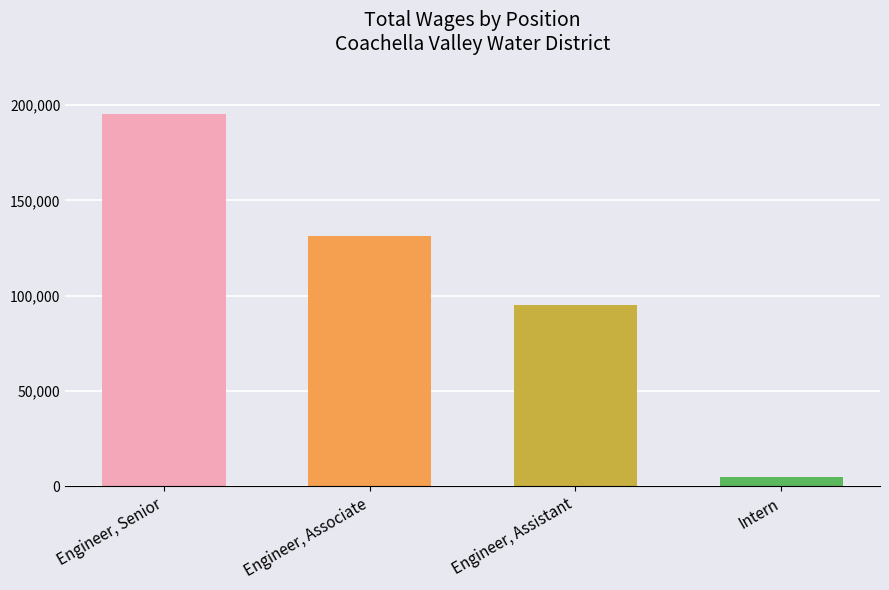

At which label does the data first exceed 131255?

Engineer, Senior